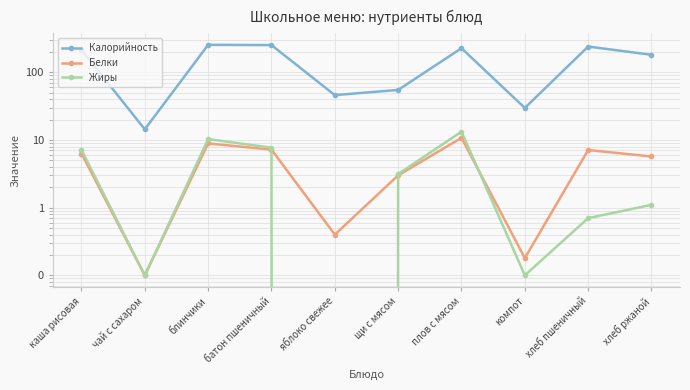

What is the total value across all series at хлеб ржаной?

188.1